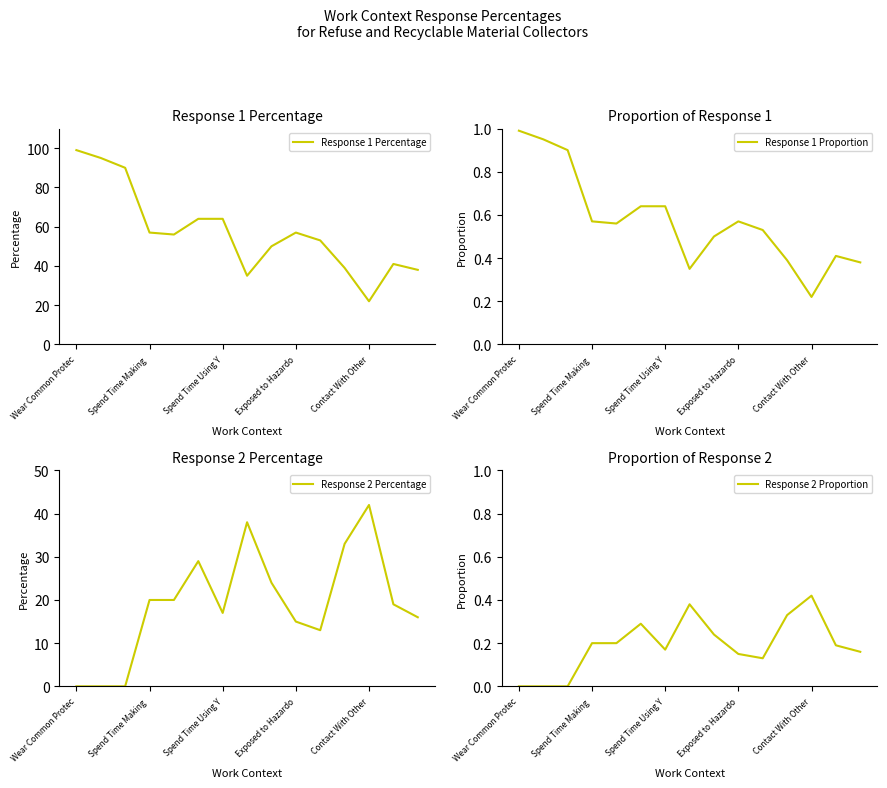

What is the maximum value for Response 1 Percentage?

99